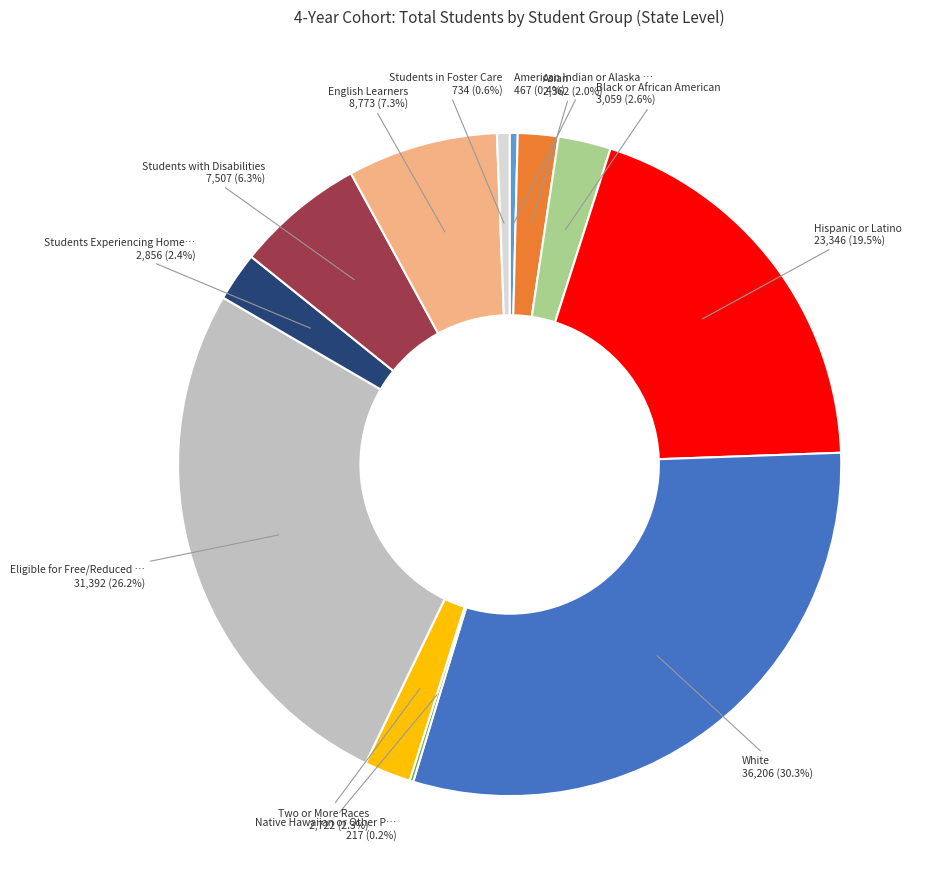

Is there a majority slice in this chart?

No